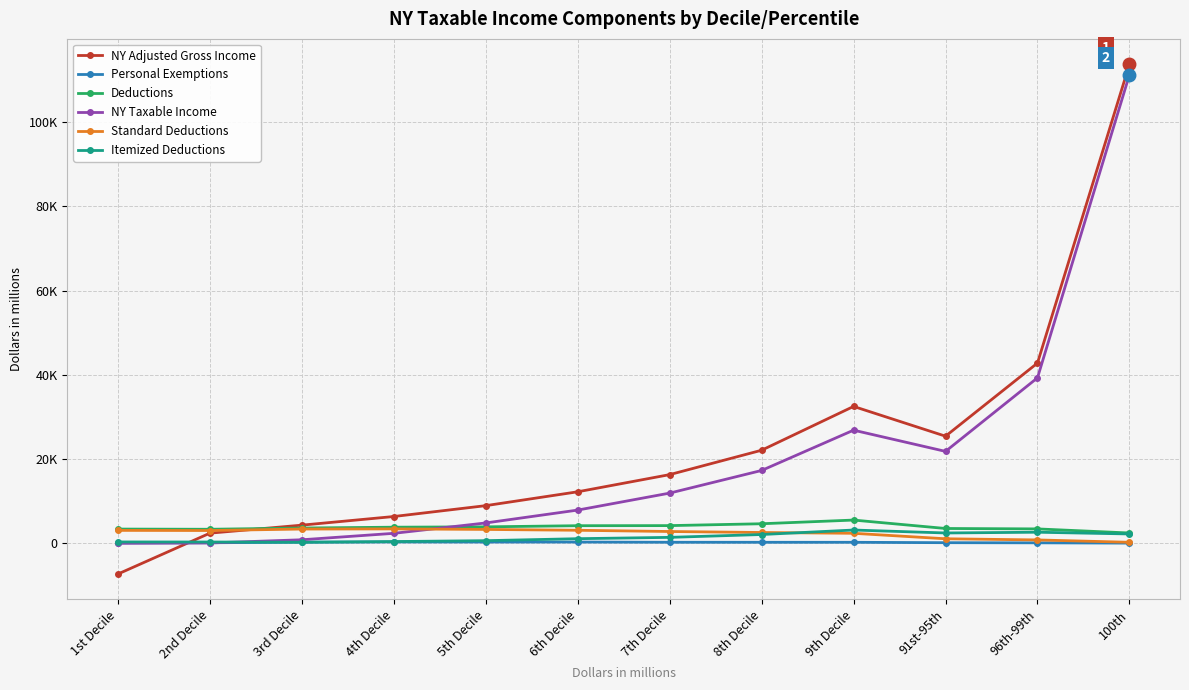

Reading left to right, extract all data points from this chart.

NY Adjusted Gross Income: -7300.9	2399.7	4301.0	6351.8	8931.7	12224.7	16301.3	22093.0	32496.0	25426.1	42792.6	113727.8
Personal Exemptions: 72.7	119.6	254.5	307.6	291.5	288.5	237.6	231.0	229.6	136.8	103.4	36.3
Deductions: 3369.2	3323.4	3618.3	3815.5	3898.7	4169.3	4190.8	4633.3	5507.9	3508.5	3409.0	2440.3
NY Taxable Income: 0.5	73.1	829.1	2358.9	4823.5	7880.4	11911.4	17288.7	26855.6	21818.2	39286.4	111251.3
Standard Deductions: 3056.9	3025.9	3375.4	3411.0	3284.1	3084.5	2791.1	2556.9	2365.4	1065.4	789.1	230.6
Itemized Deductions: 312.4	297.5	242.9	404.6	614.7	1084.8	1399.7	2076.3	3142.4	2443.1	2619.8	2209.7